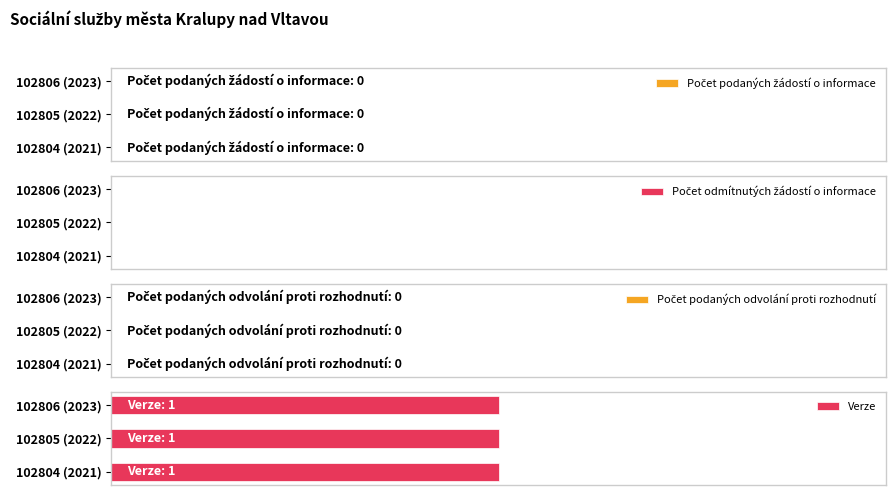

What is the maximum value shown in the chart?

1